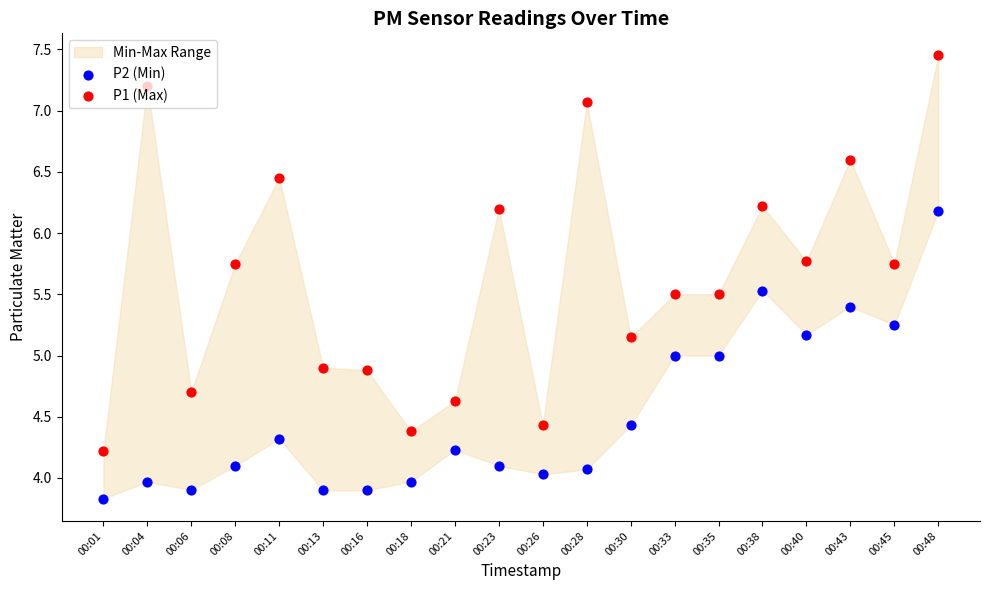

Which series contains the lowest Y value?

P2 (Min)